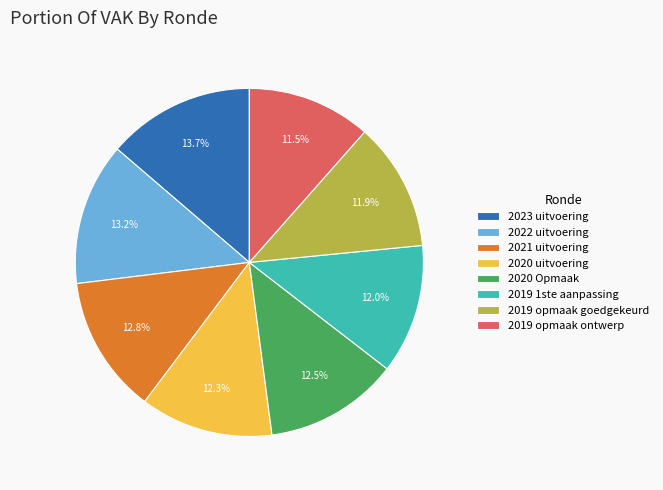

To the nearest percent, what is the combined percentage of 2023 uitvoering and 2022 uitvoering?

27%